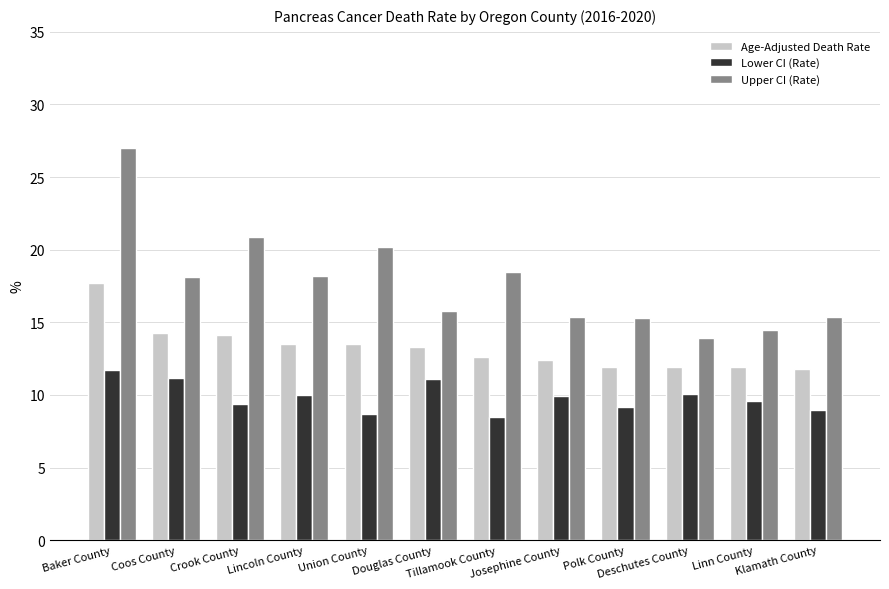

Which series has the largest total across all categories?

Upper CI (Rate)